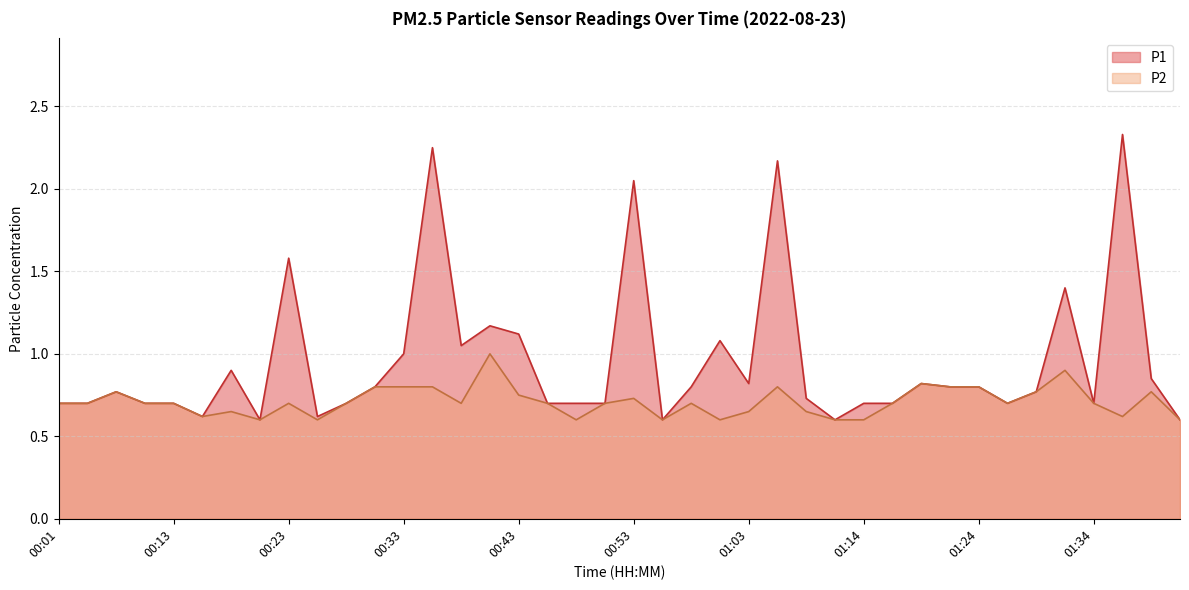

Count the number of categories in the chart.

40